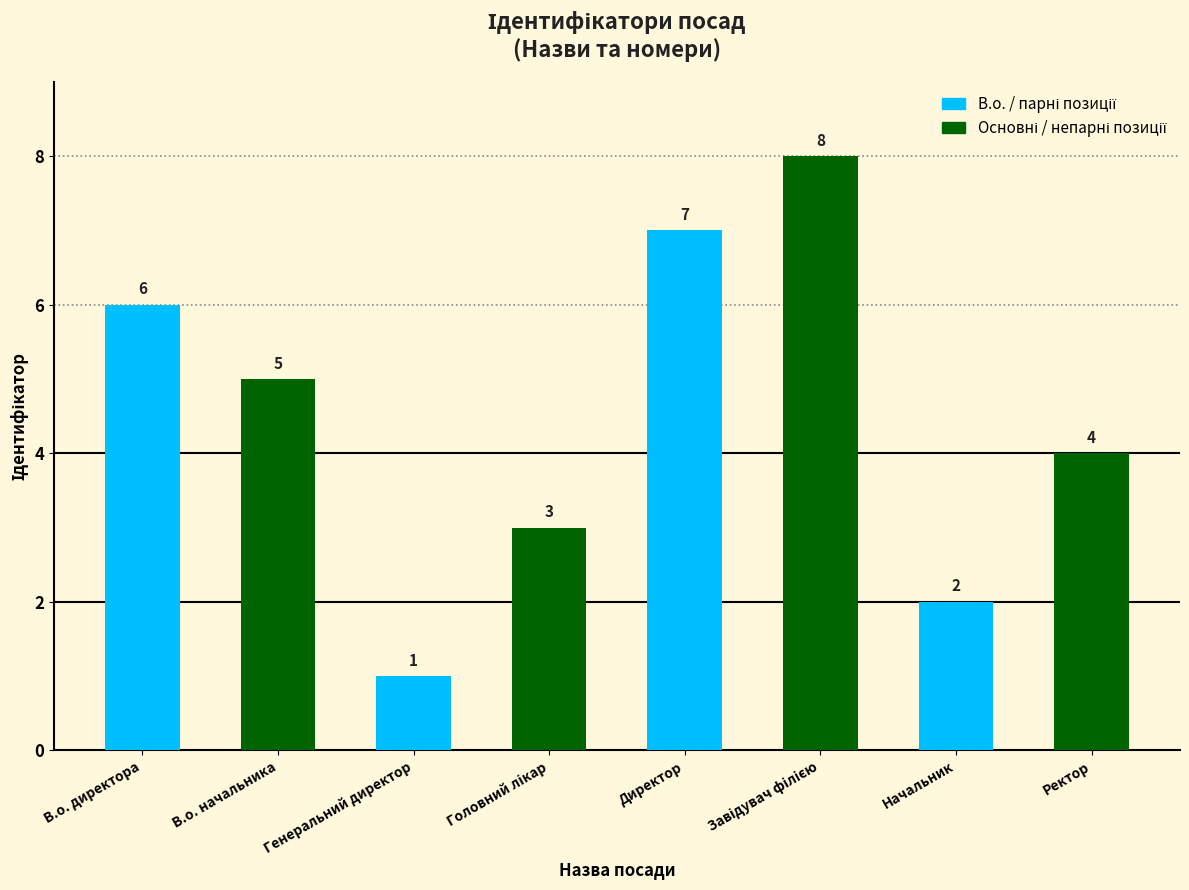

How many bars are there in total?

8